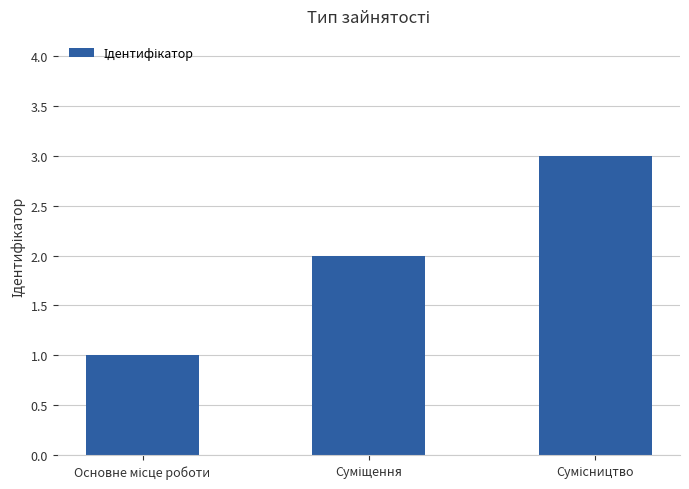

How many bars are there in total?

3